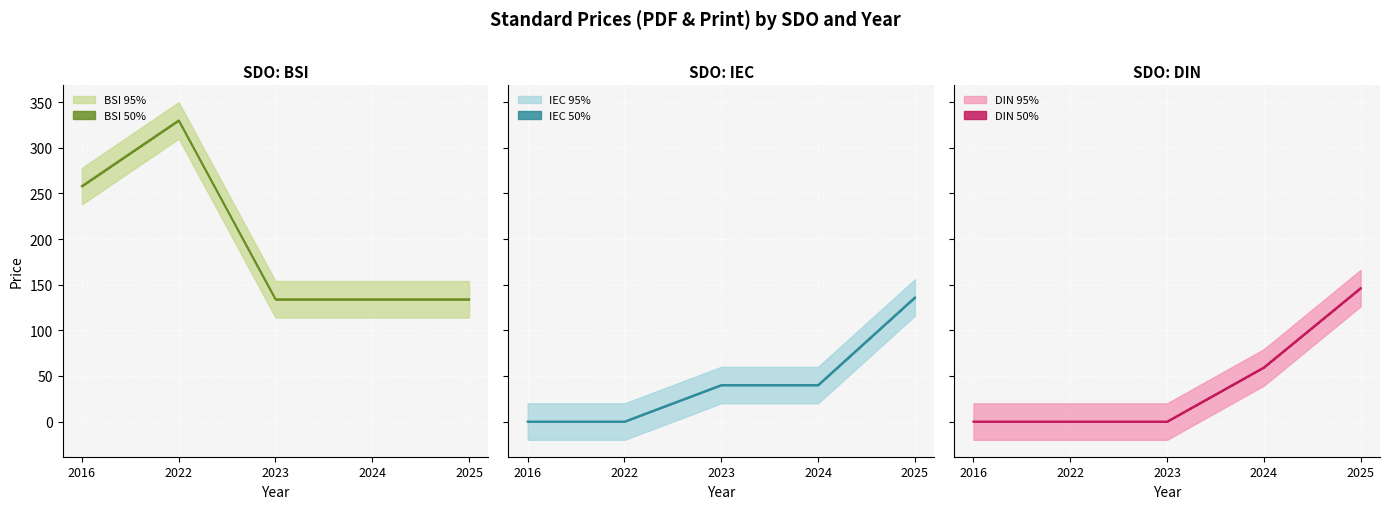

Where is BSI 50% nearest to the value 232?

2016